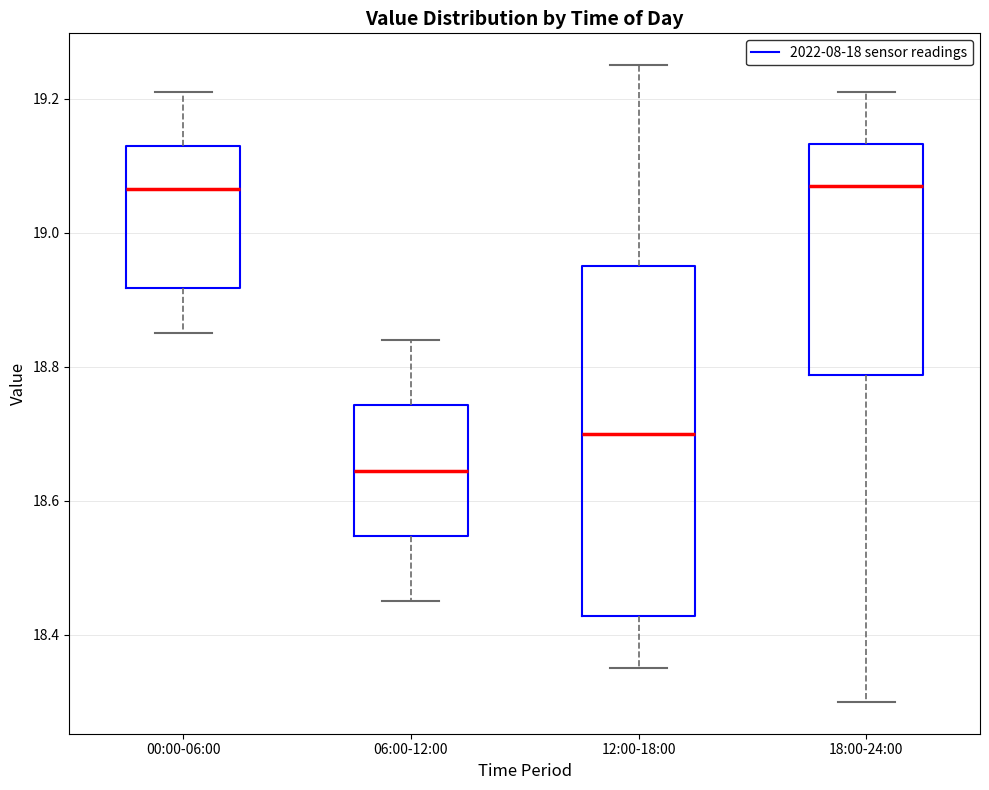

Where does the median line of the box for 06:00-12:00 sit on the y-axis? The values are not printed on the chart, so give them approximately, as read against the axis.

18.64